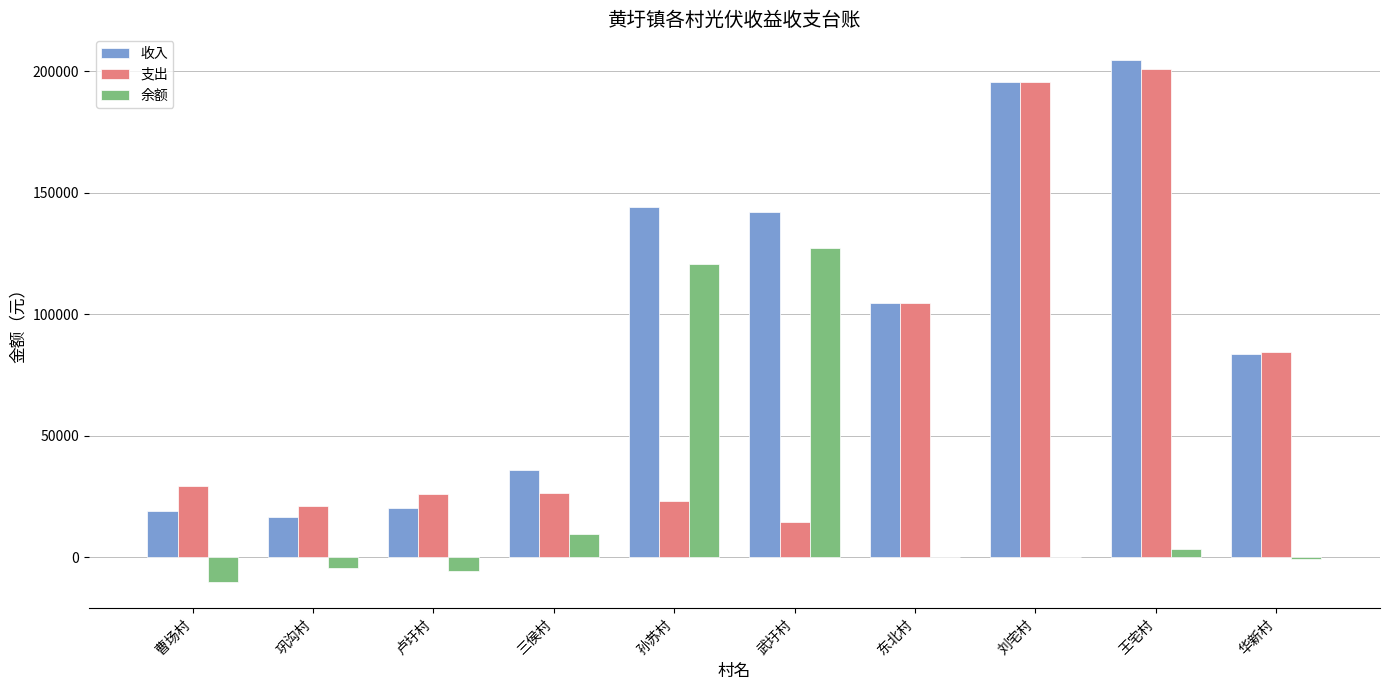

Count the number of categories in the chart.

10